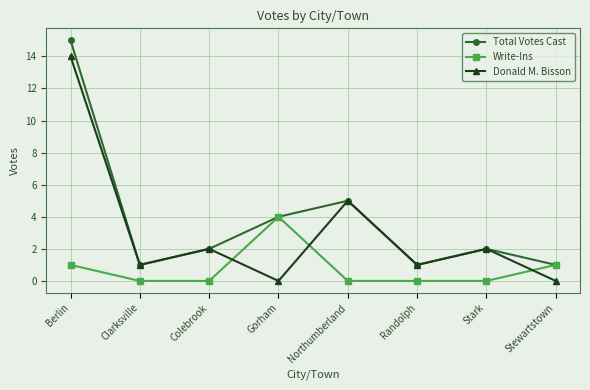

Is it true that Donald M. Bisson equals 3 at Northumberland?

False